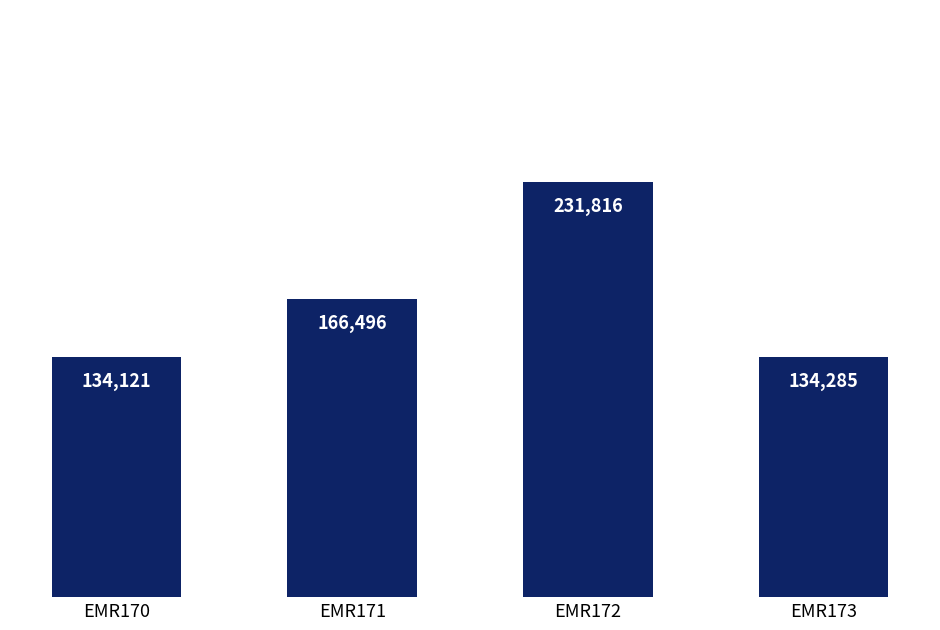

What is the difference between the maximum and minimum values?

97695